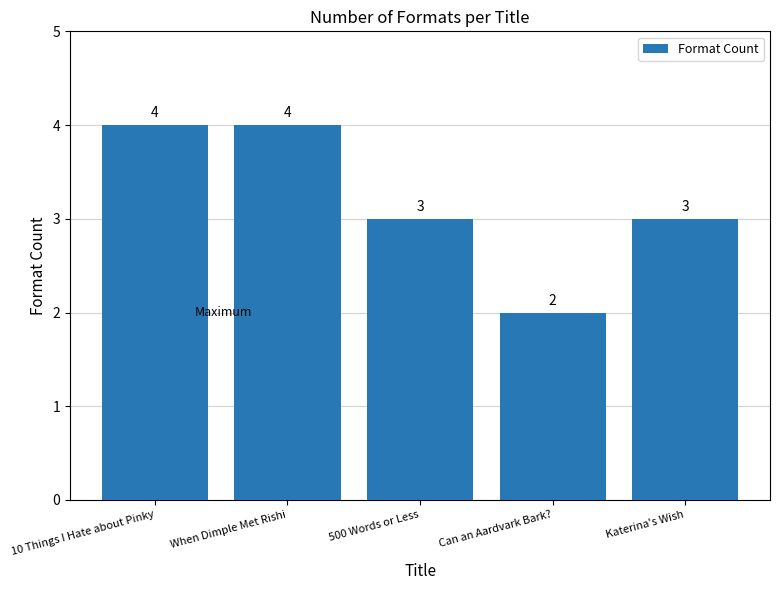

Is it true that the value at 10 Things I Hate about Pinky is 4?

True